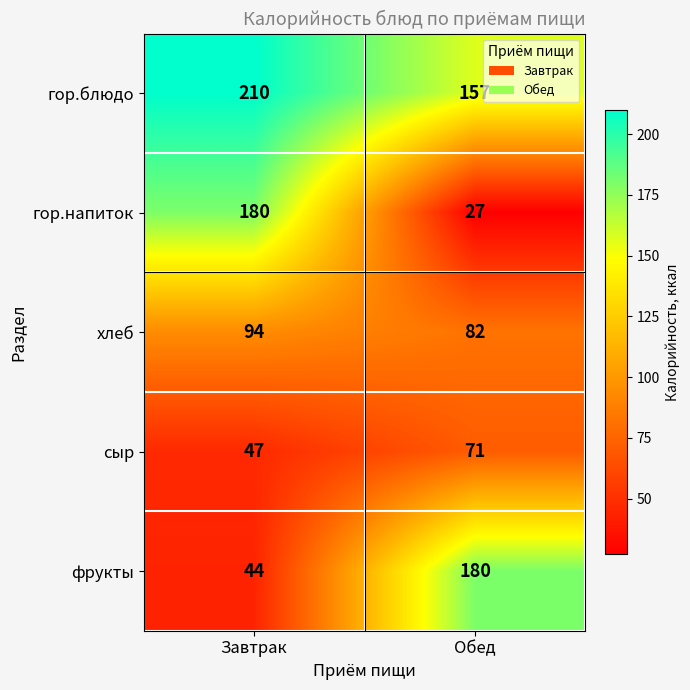

The сыр series shows 70 at Завтрак. True or false?

False